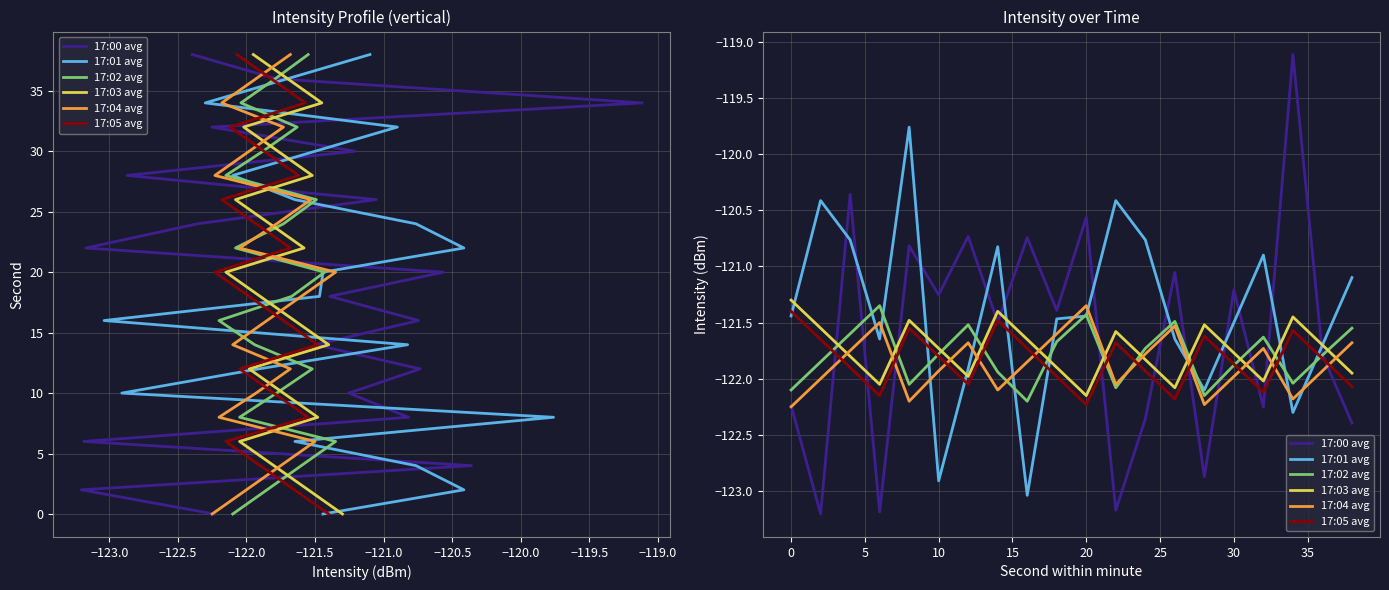

True or false: 17:05 avg and 17:03 avg intersect in this chart.

False